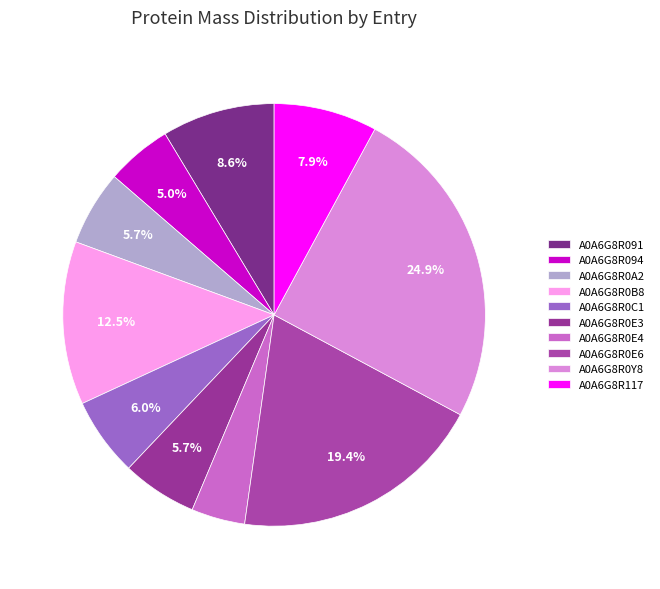

How many segments does this pie chart have?

10